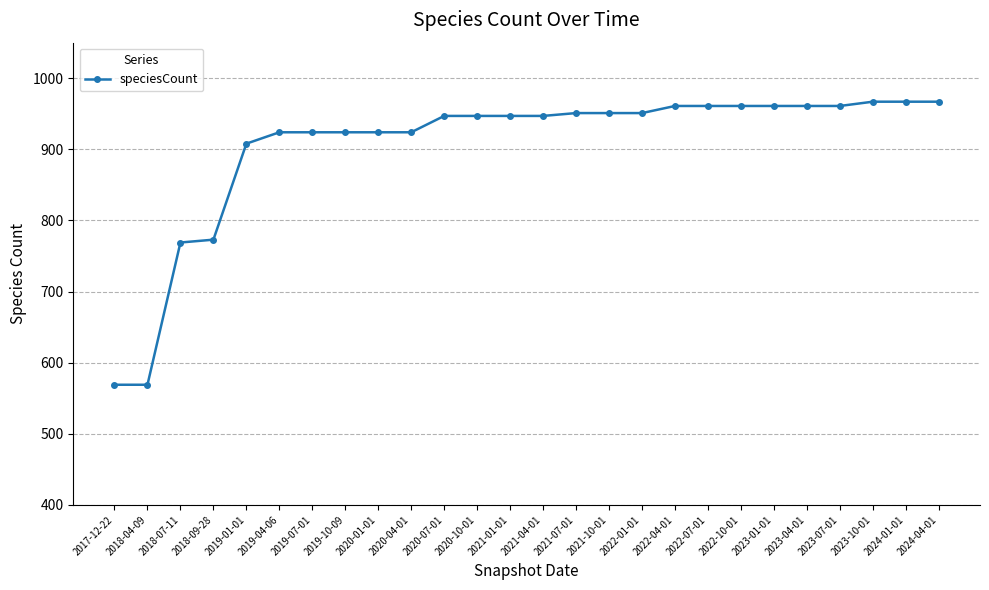

What is the greatest value displayed?

967